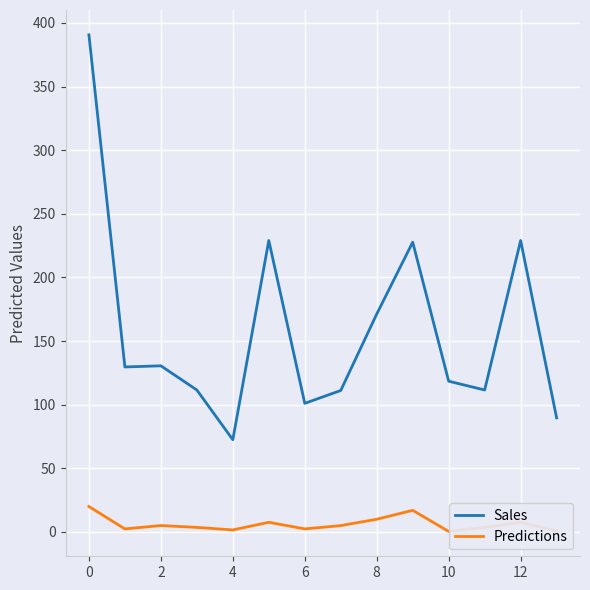

What is the minimum value for Sales?

72.4